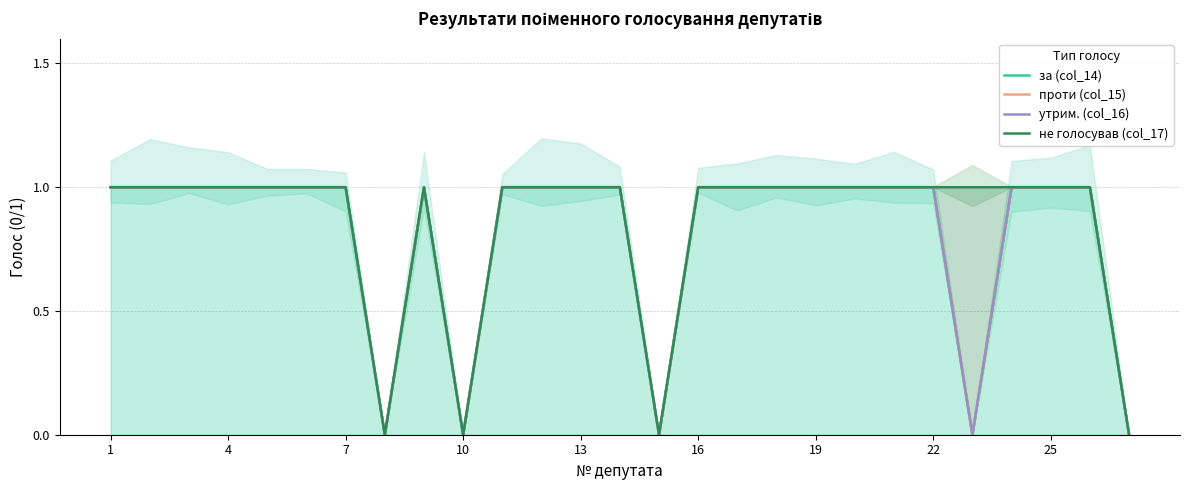

The не голосував (col_17) series shows 2 at 16. True or false?

False